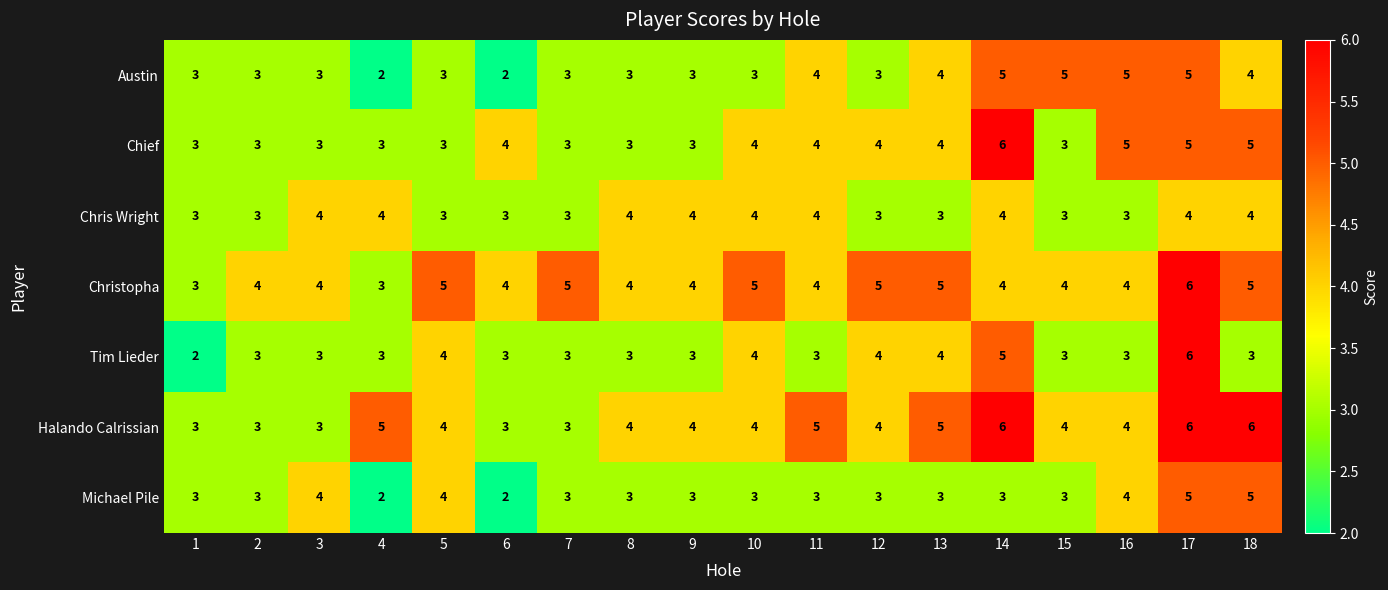

What is the approximate value of Michael Pile at 10?

3